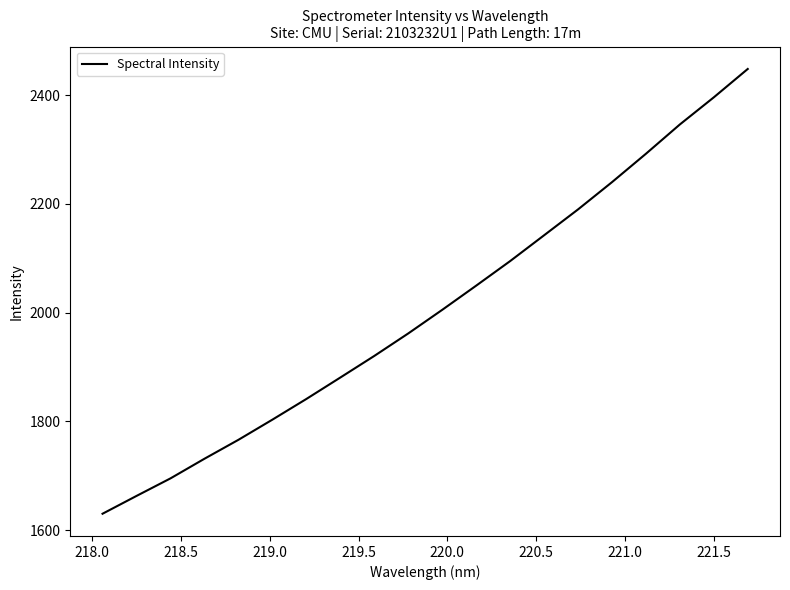

What is the greatest value displayed?

2448.4